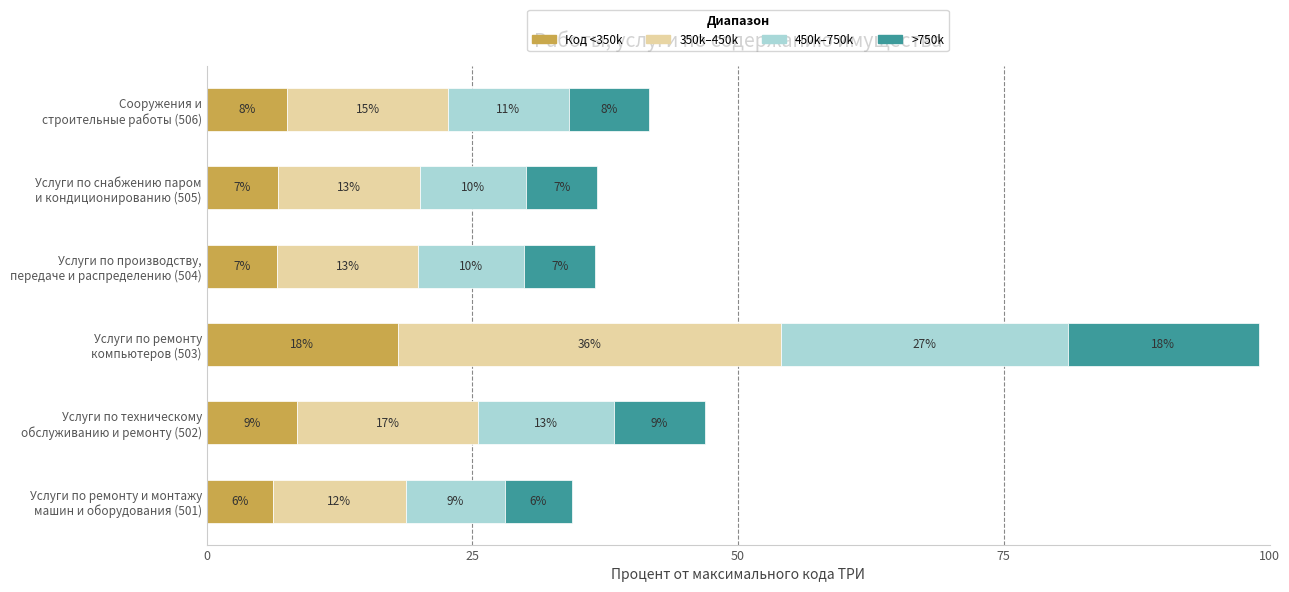

Reading right to left, list all the values displayed in this chart.

Код <350k: 7.6	6.7	6.6	18.0	8.5	6.2
350k–450k: 15.1	13.4	13.3	36.0	17.0	12.5
450k–750k: 11.4	10.0	10.0	27.0	12.8	9.4
>750k: 7.6	6.7	6.6	18.0	8.5	6.2